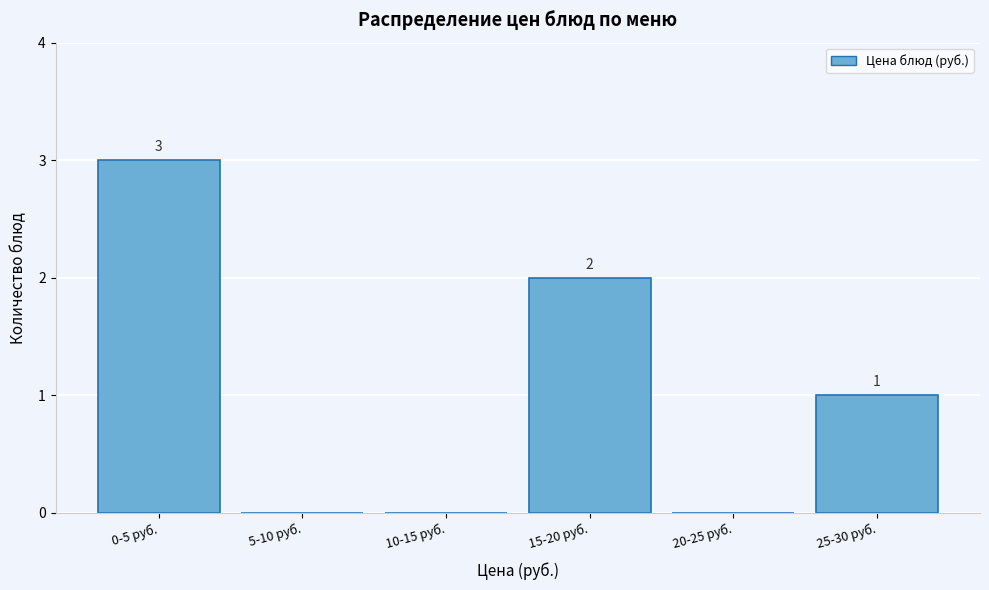

Reading left to right, what are all the values shown in this chart?

0-5 руб.=3	5-10 руб.=0	10-15 руб.=0	15-20 руб.=2	20-25 руб.=0	25-30 руб.=1